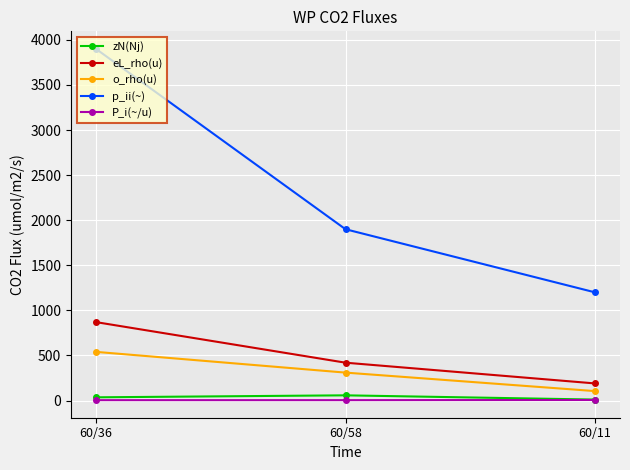

What is the smallest value displayed?

4.5